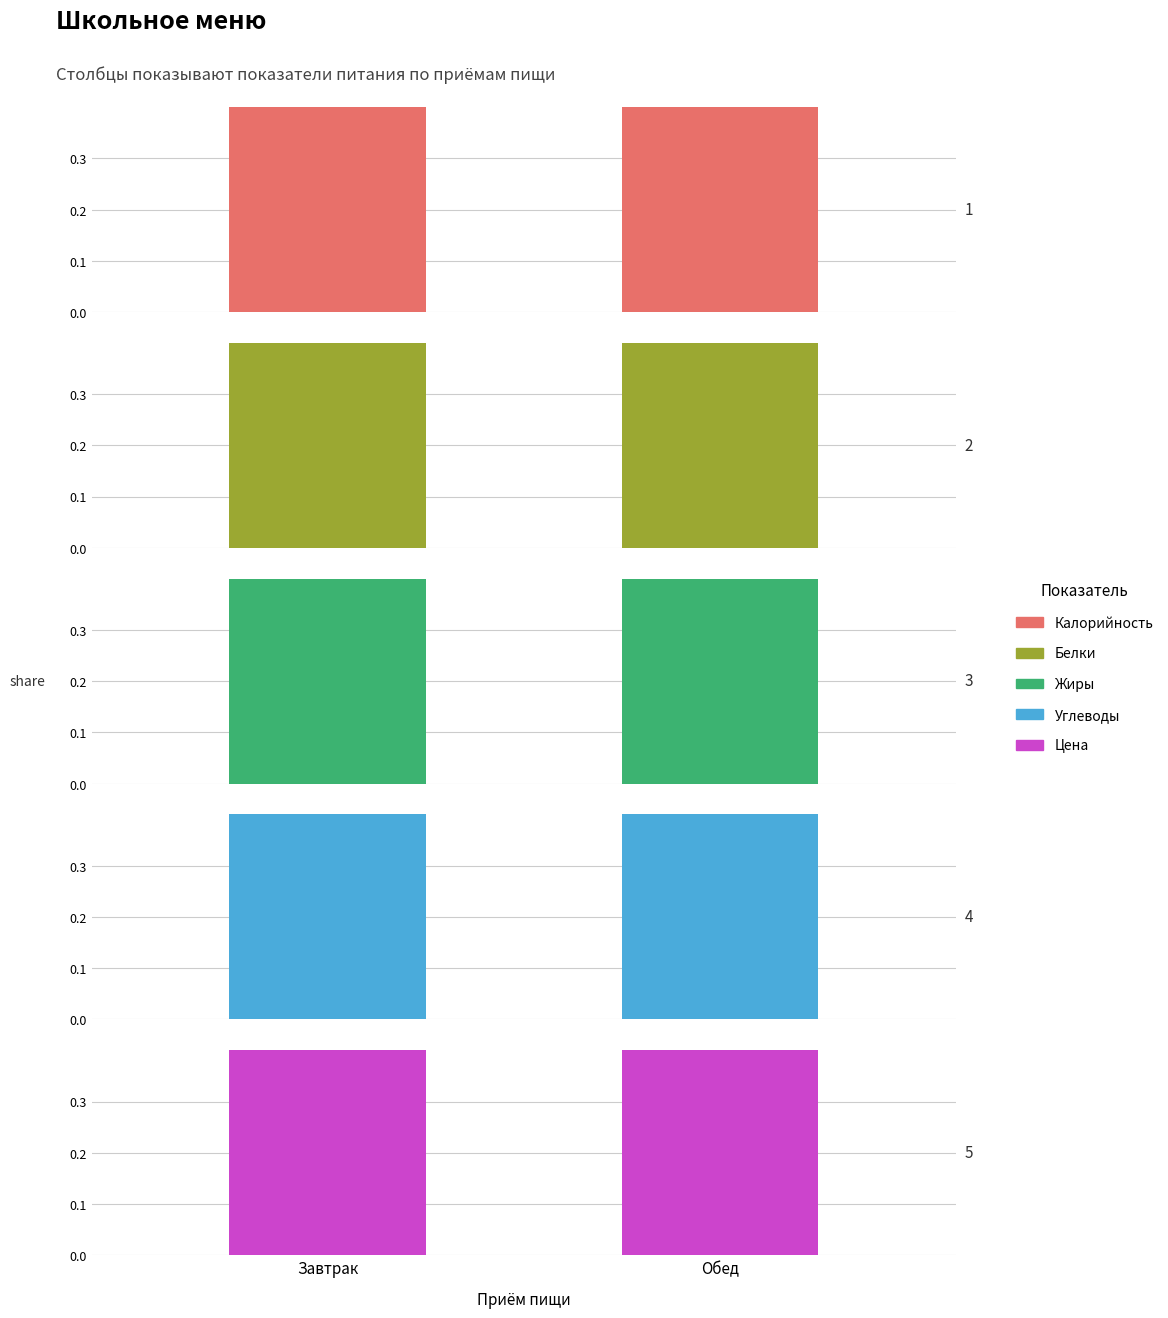

Which has a higher value, Завтрак or Обед?

Обед